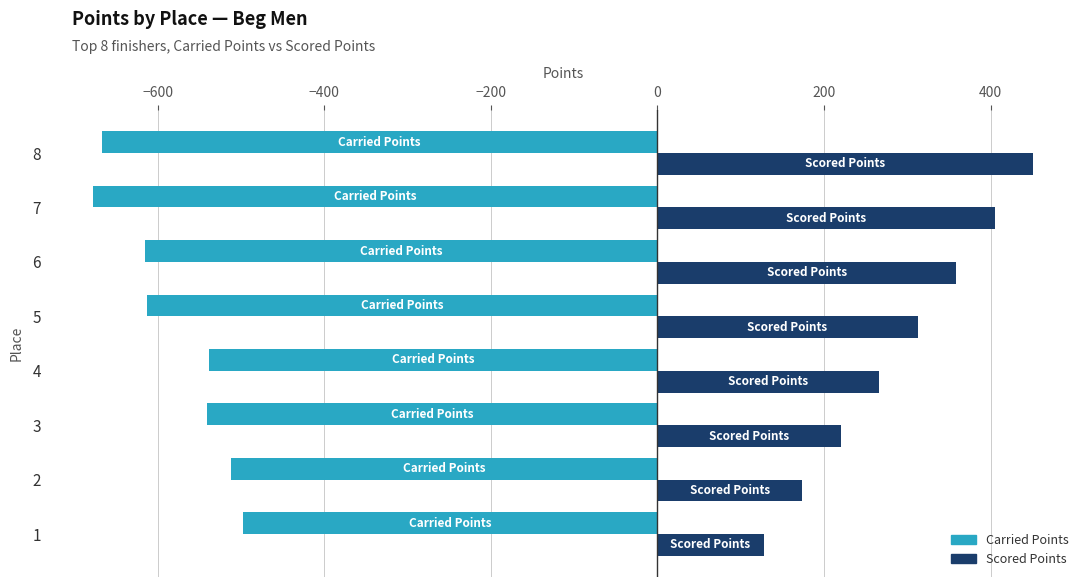

What is the spread (max minus min) of values at 2?

685.9